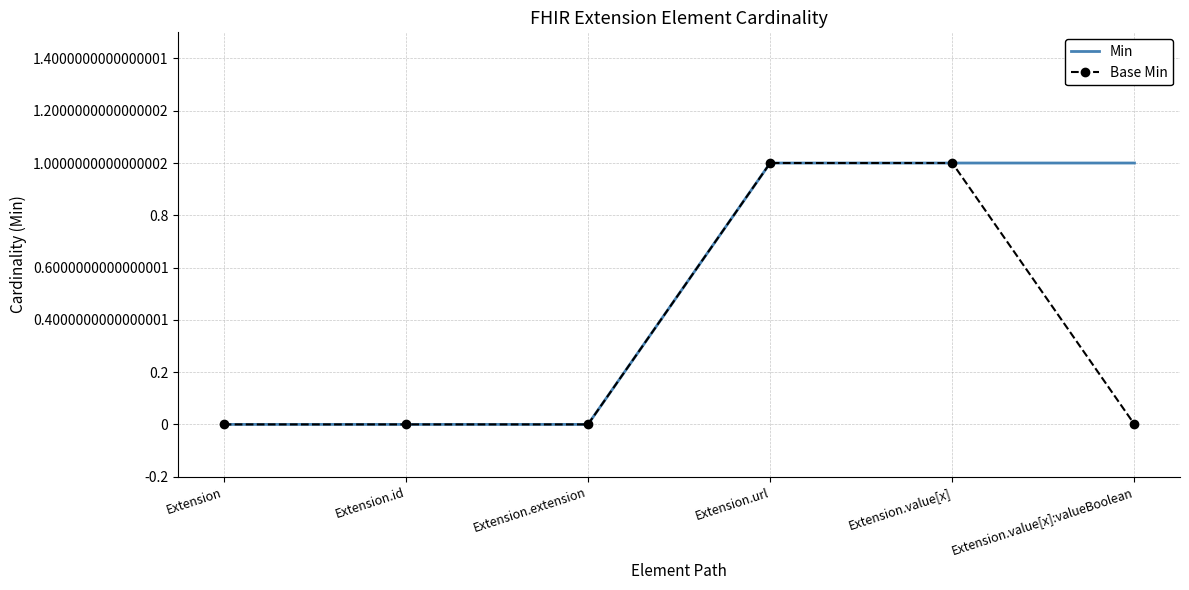

Which series changed the most between Extension.url and Extension.value[x]:valueBoolean?

Base Min